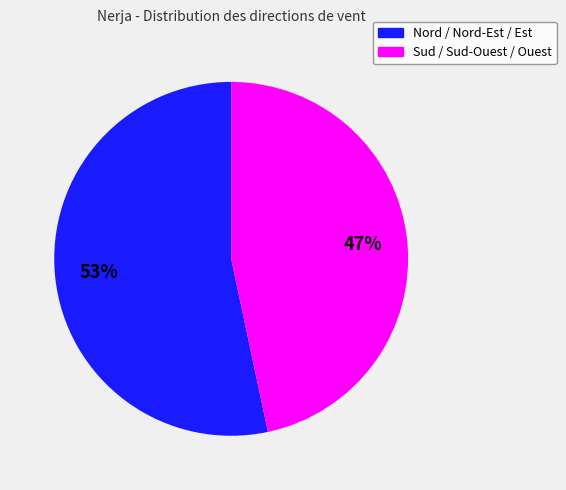

The Sud / Sud-Ouest / Ouest slice represents 40% of the pie. True or false?

False